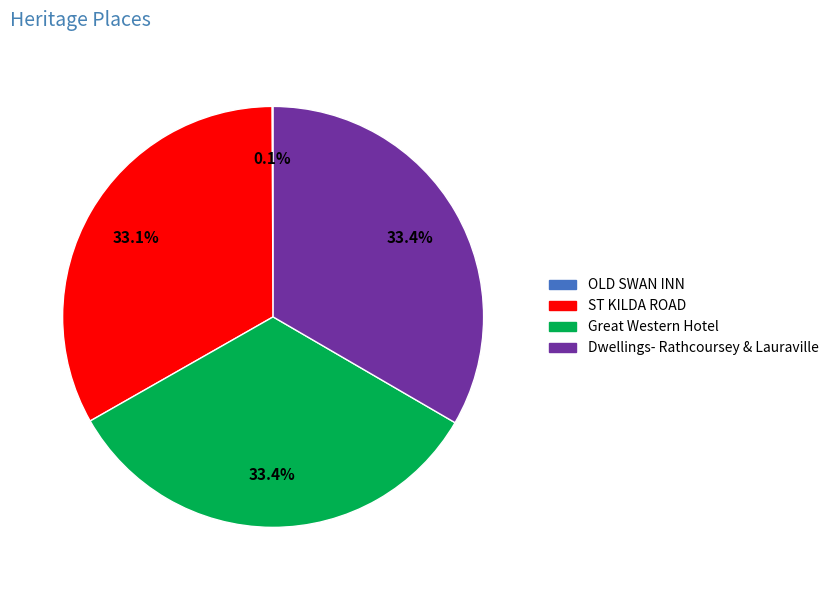

Is Great Western Hotel the majority of the pie?

No